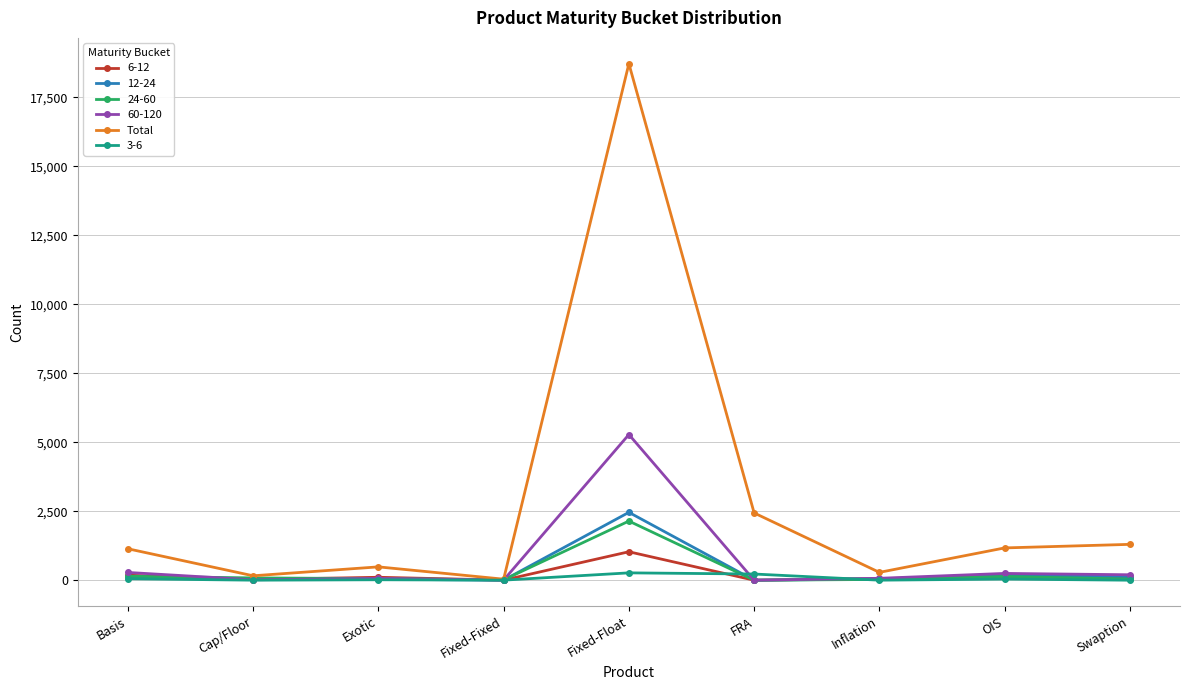

What is the label of the 8th point from the right?

Cap/Floor